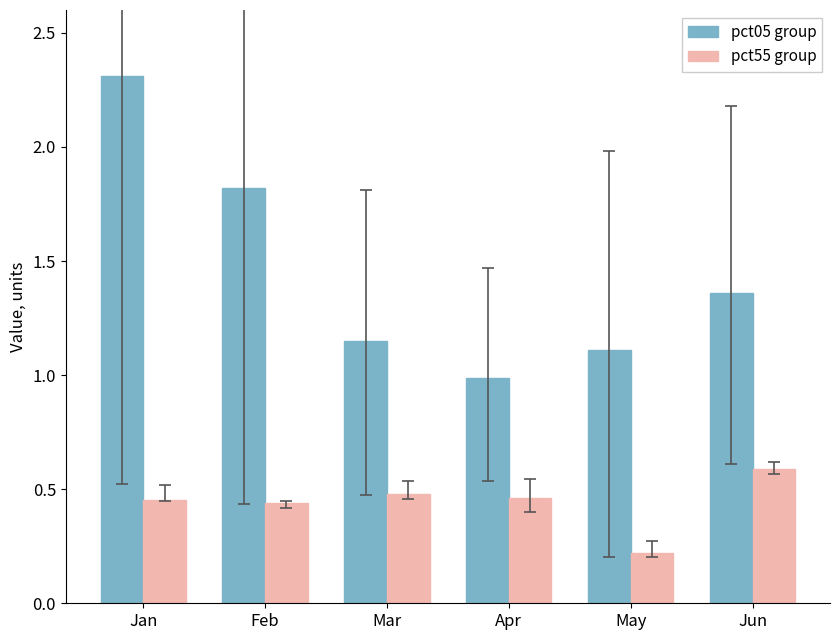

How many pct55 group values are between 0 and 1?

6